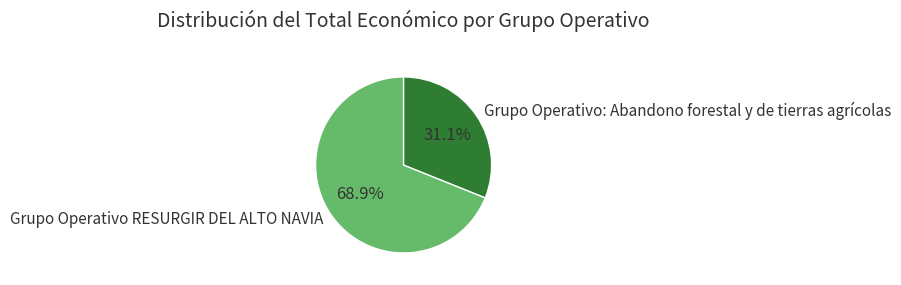

Rank the categories by value from lowest to highest.

Grupo Operativo: Abandono forestal y de tierras agrícolas, Grupo Operativo RESURGIR DEL ALTO NAVIA